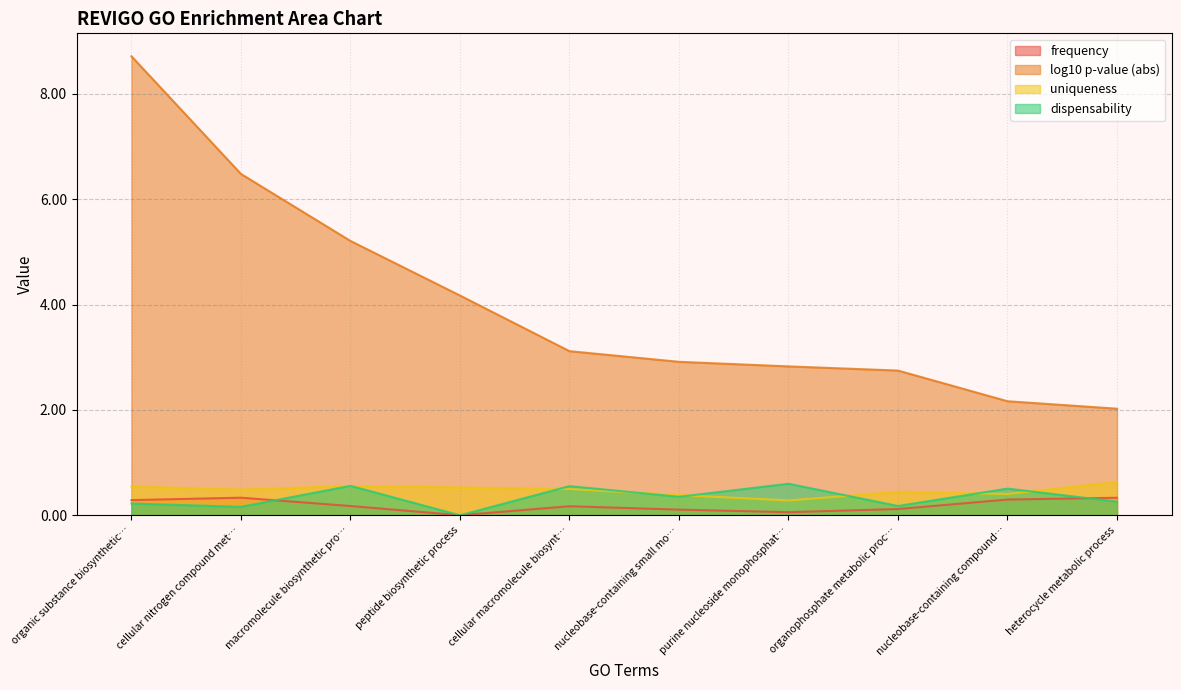

The log10 p-value (abs) series shows 0.9 at nucleobase-containing small mo…. True or false?

False